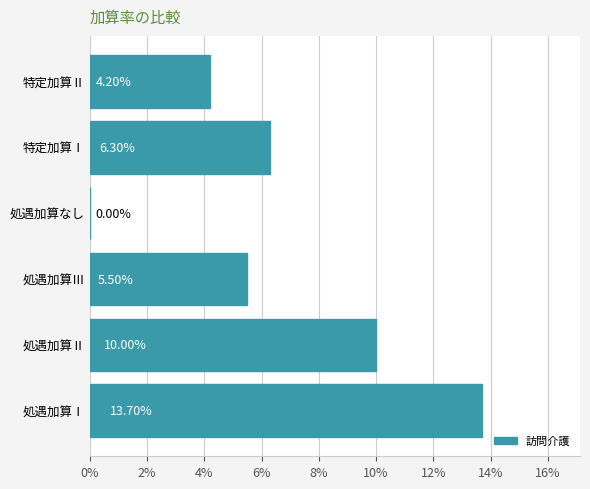

What is the sum of all values?

0.4